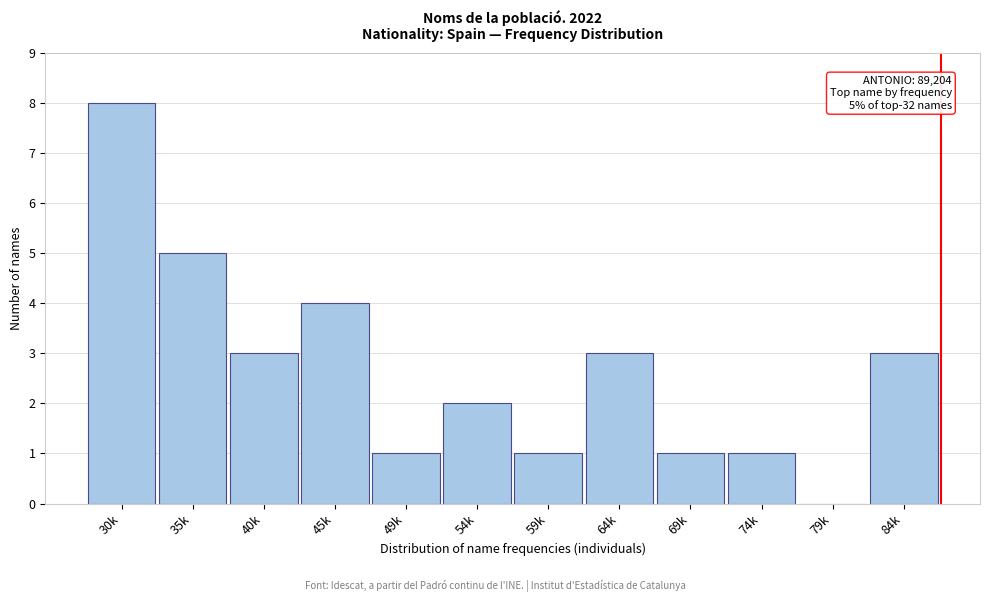

Reading right to left, what are all the values shown in this chart?

84k=3	79k=0	74k=1	69k=1	64k=3	59k=1	54k=2	49k=1	45k=4	40k=3	35k=5	30k=8